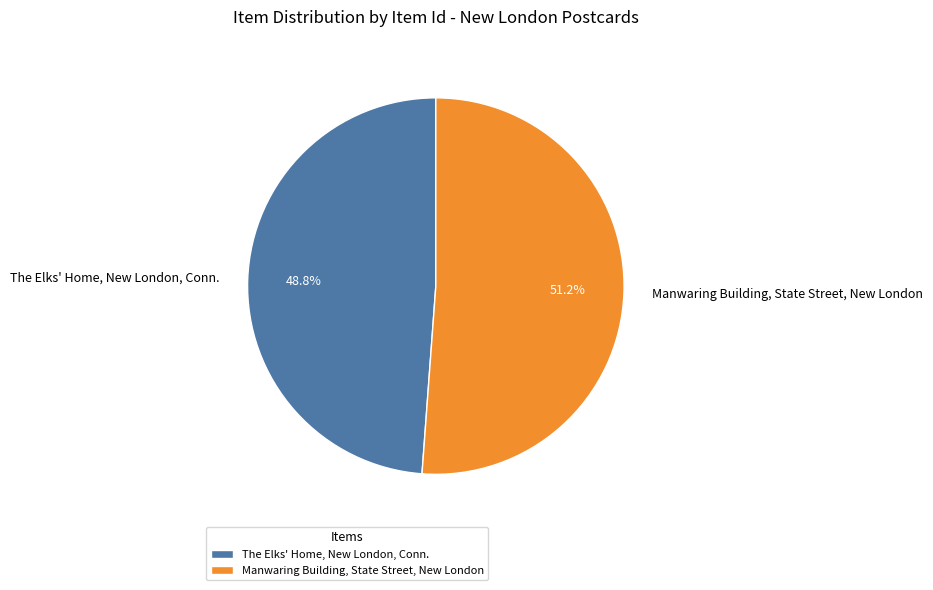

Does any single category account for the majority?

Yes